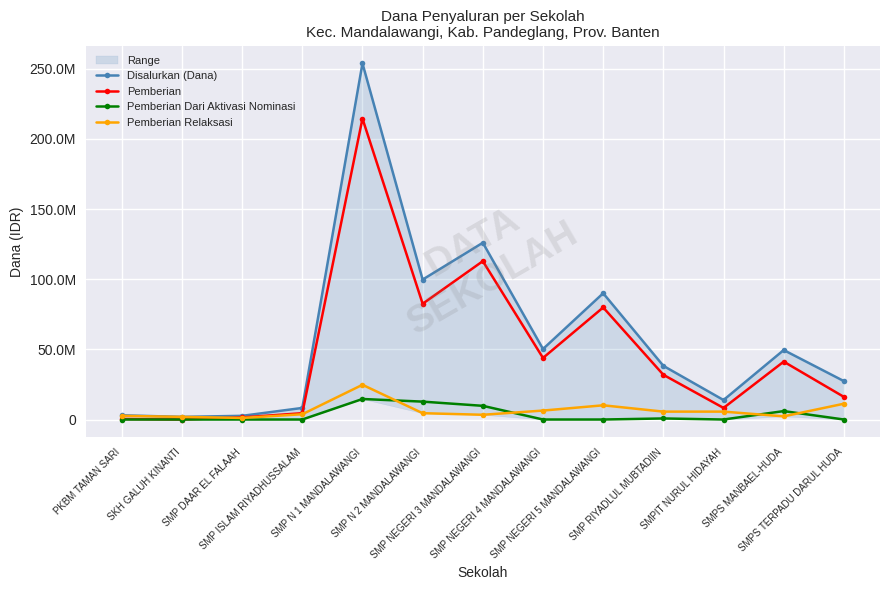

What value does the Disalurkan (Dana) series have at SMPIT NURUL HIDAYAH?

13875000